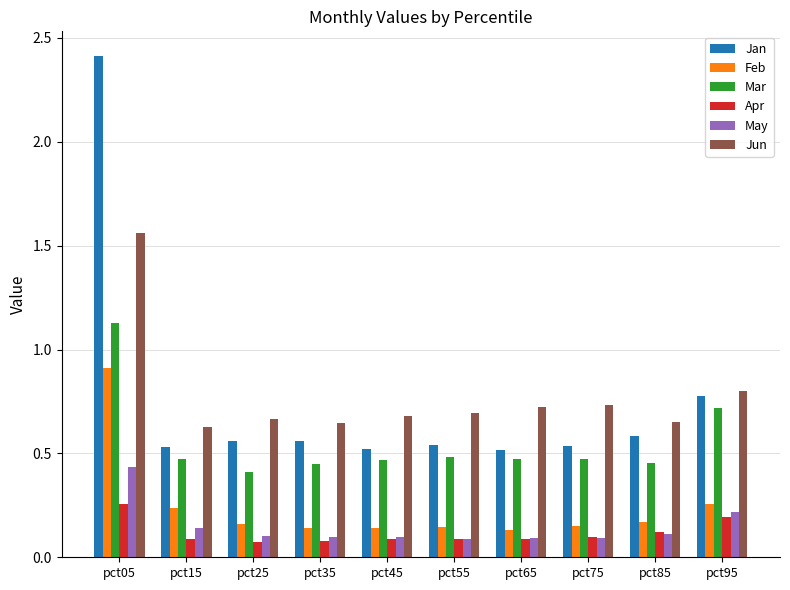

Read the Jun value at pct95.

0.8